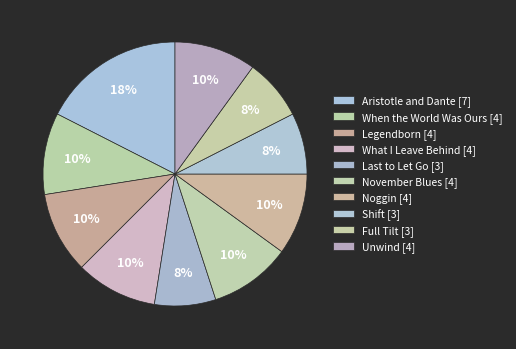

Which slice is the largest?

Aristotle and Dante